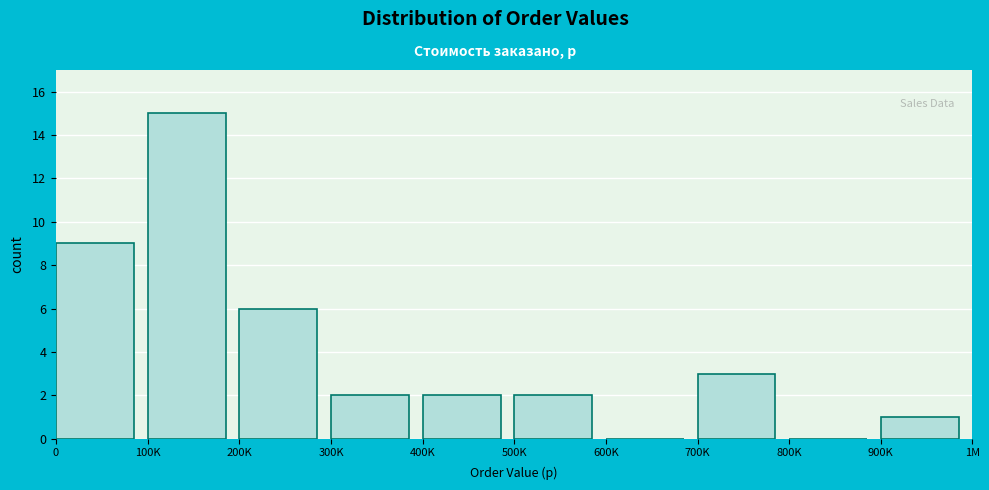

Reading left to right, what are all the values shown in this chart?

0=9	100K=15	200K=6	300K=2	400K=2	500K=2	600K=0	700K=3	800K=0	900K=1